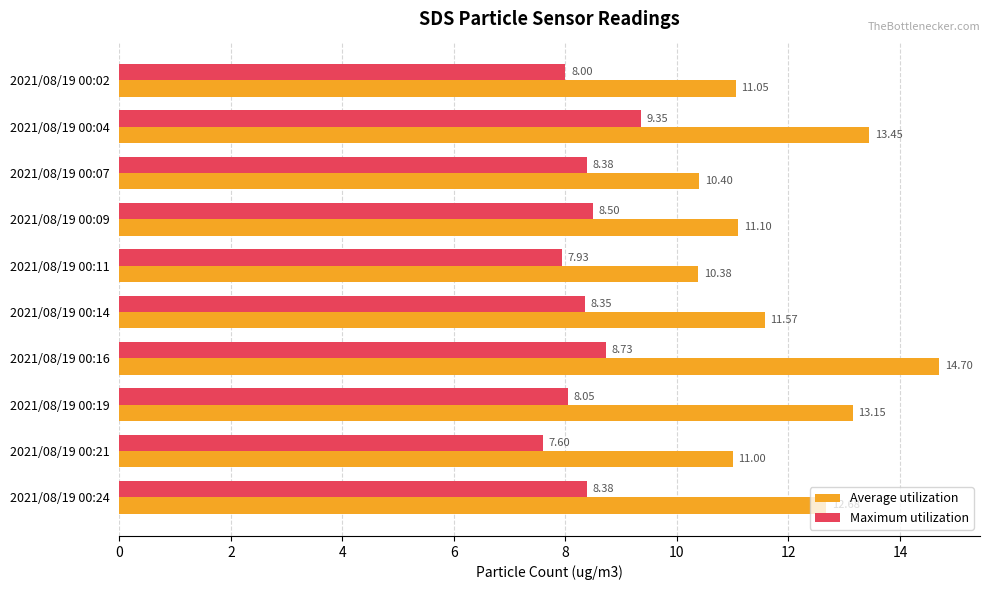

Rank the series by their average value, from highest to lowest.

Average utilization, Maximum utilization